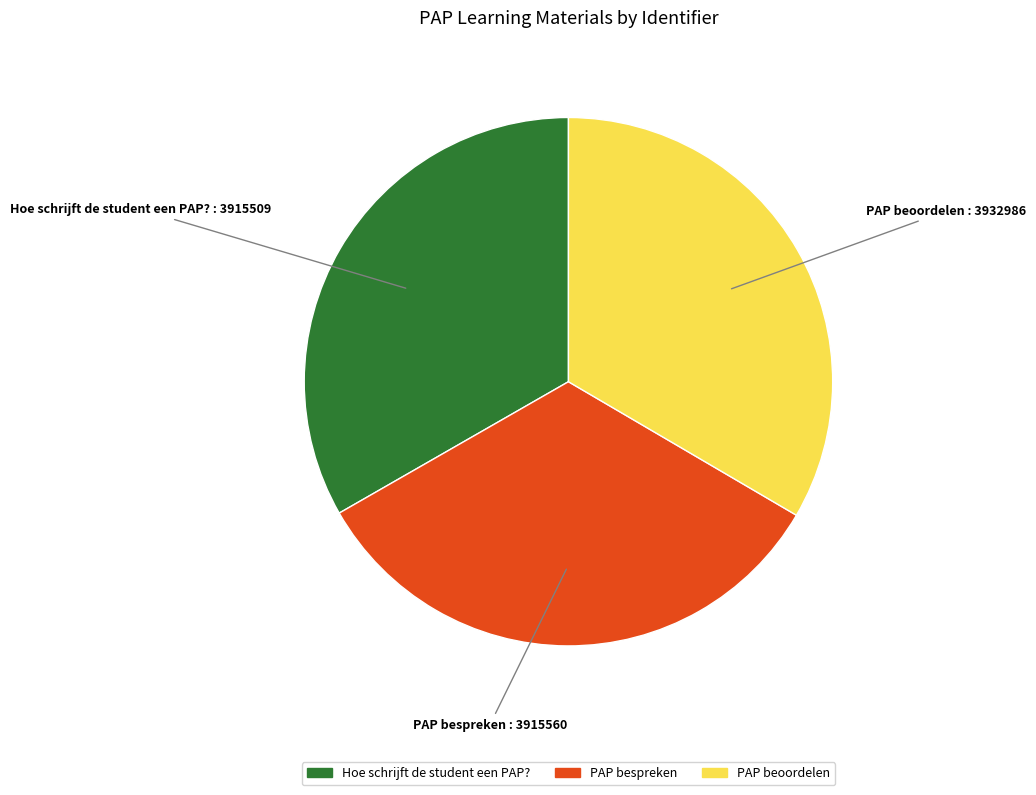

Is it true that PAP bespreken is 27% of the pie?

False